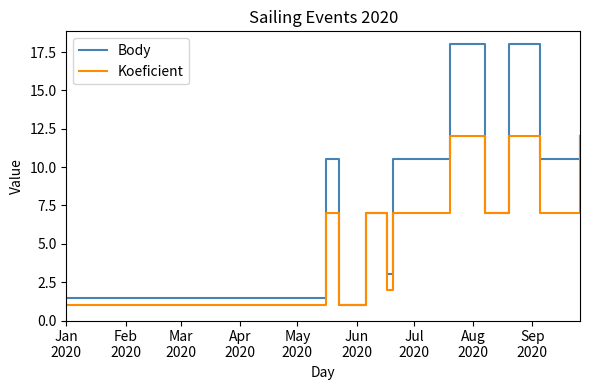

What is the difference between the second highest and minimum values in the Body series?

17.0